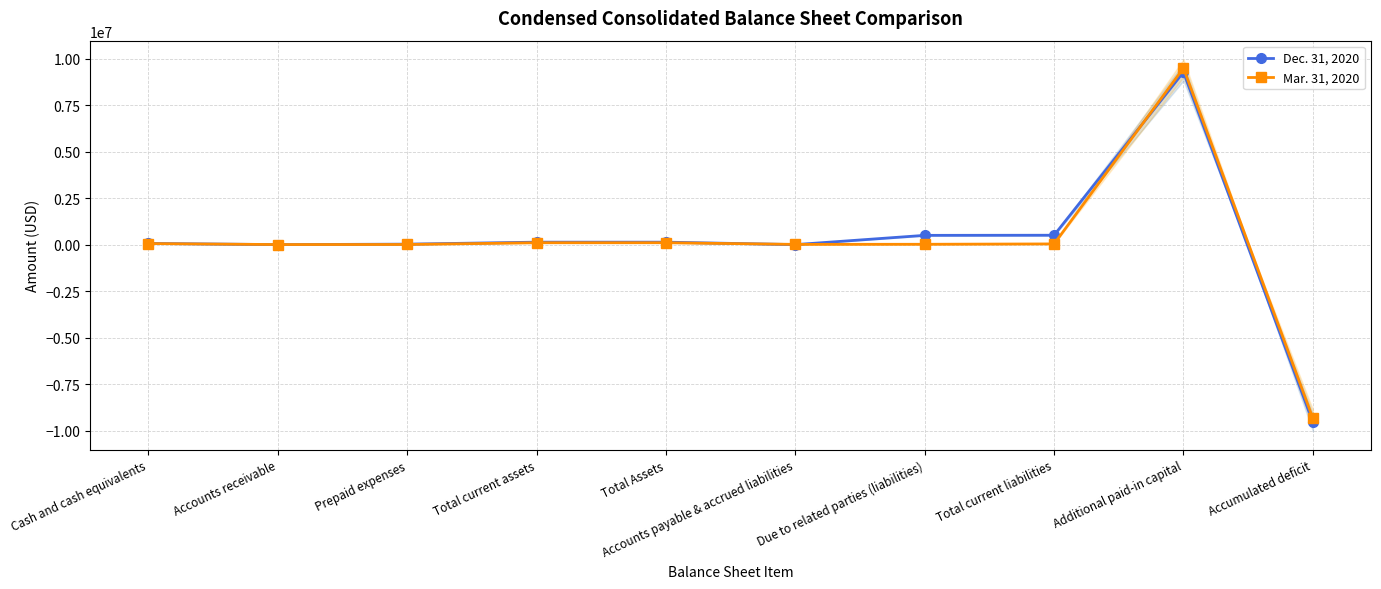

What is the value of the Mar. 31, 2020 point at the 2nd from the left?

9865